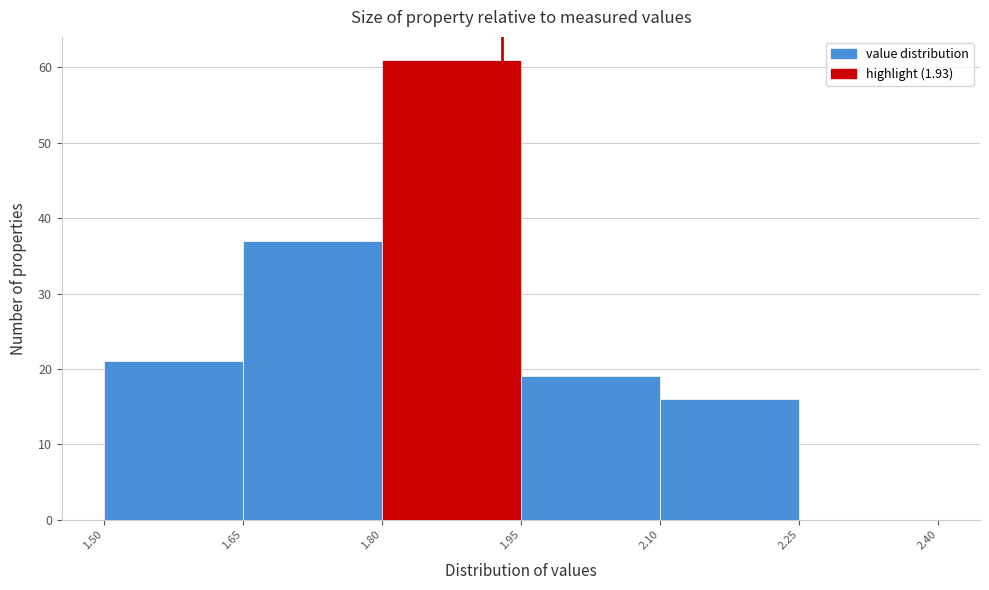

Reading left to right, list every bar in this chart as the range it spans on the x-axis followed by its height. The values are not printed on the chart, so give them approximately, as read against the axis.

1.50 to 1.65: 21
1.65 to 1.80: 37
1.80 to 1.95: 61
1.95 to 2.10: 19
2.10 to 2.25: 16
2.25 to 2.40: 0